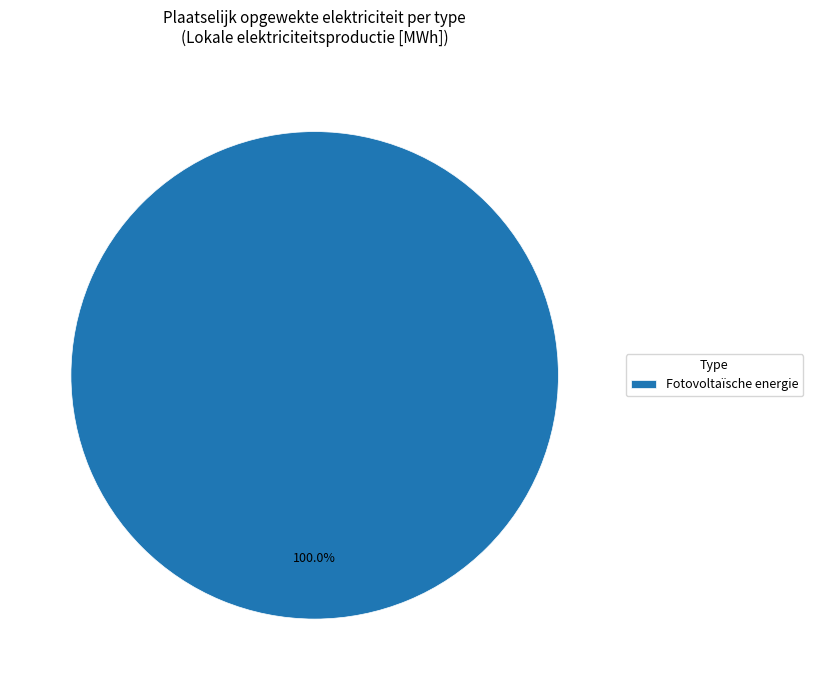

Rank the categories by value from highest to lowest.

Fotovoltaïsche energie